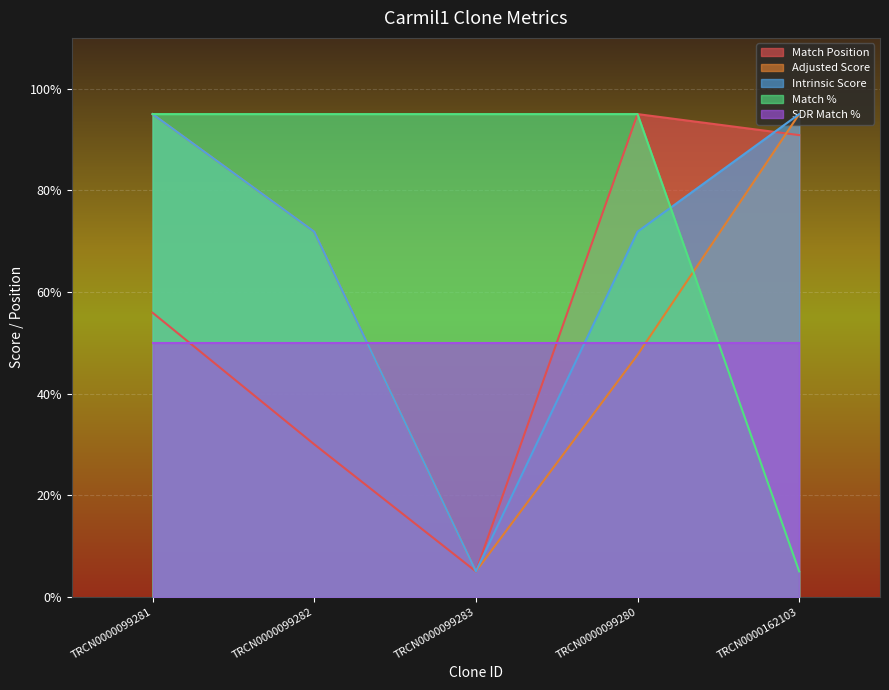

True or false: Adjusted Score and Match % cross at least once.

True